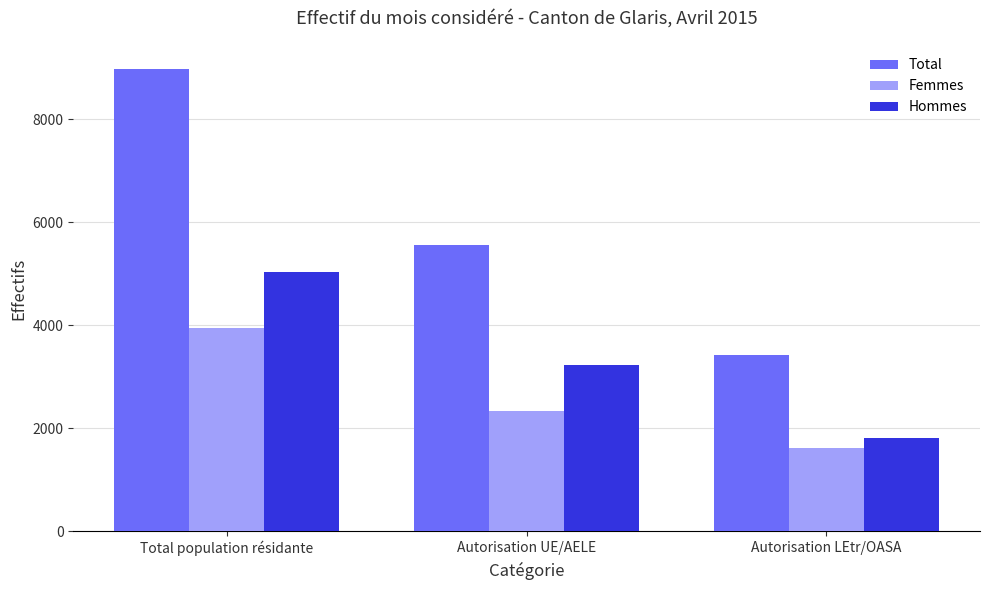

At which label does Total reach its minimum?

Autorisation LEtr/OASA